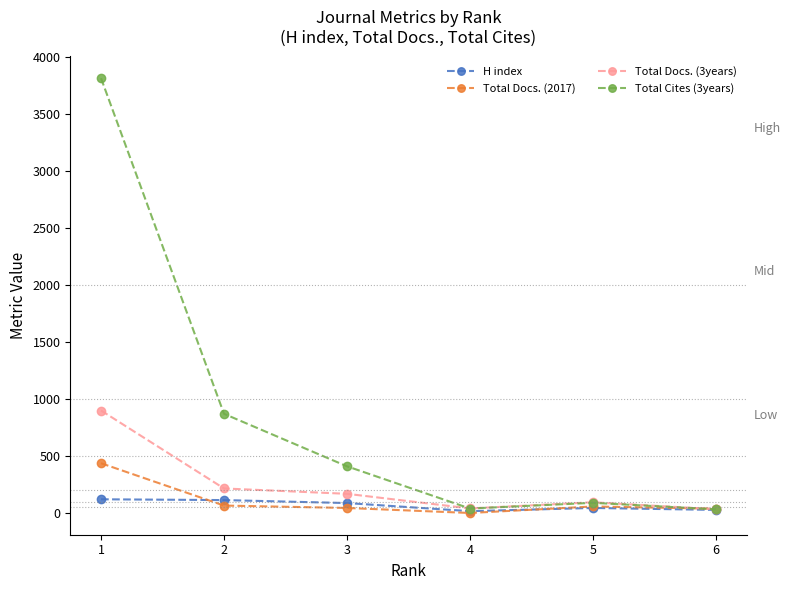

Is the value of Total Cites (3years) at 2 greater than the value of Total Docs. (3years) at 6?

Yes